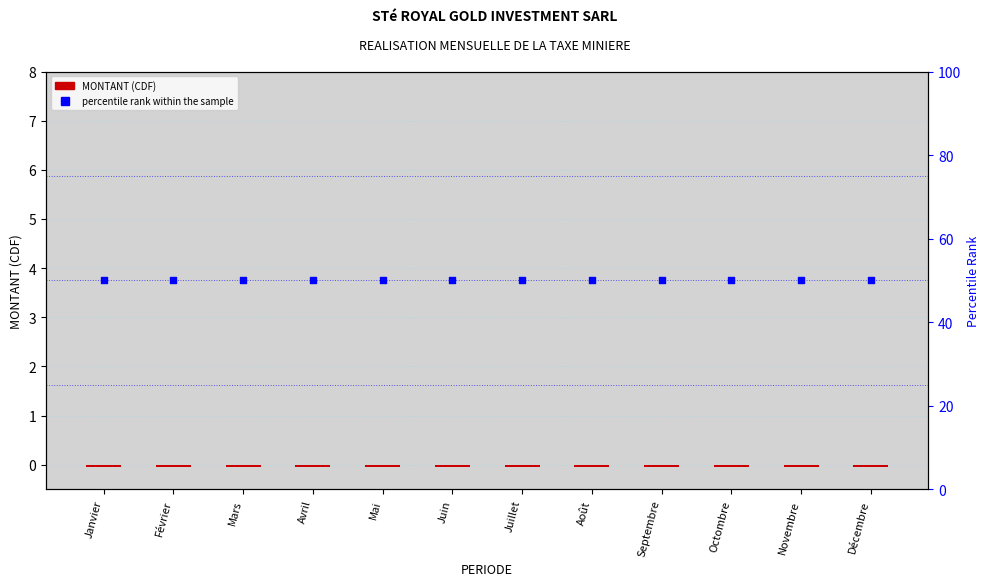

Which series has the largest total across all categories?

percentile rank within the sample